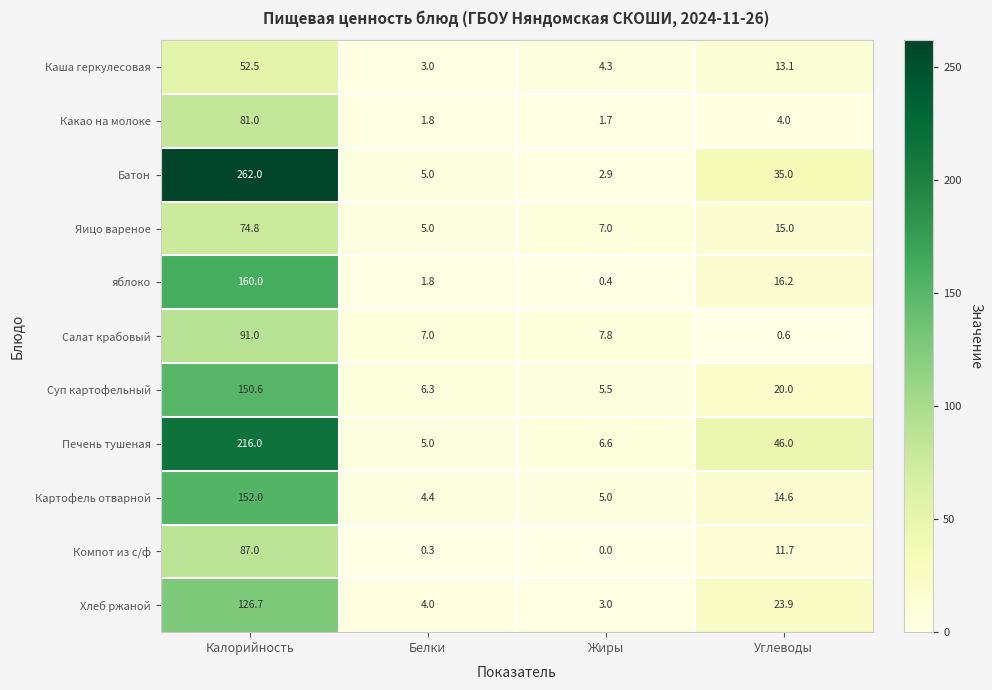

What is the greatest value displayed?

262.0